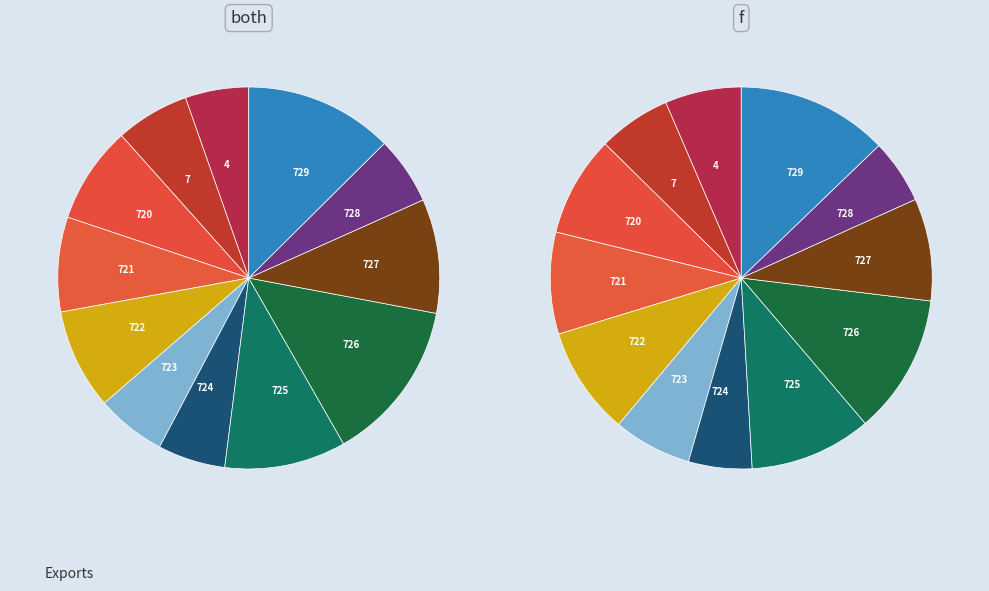

Which series changed the most between 4 and 721?

both